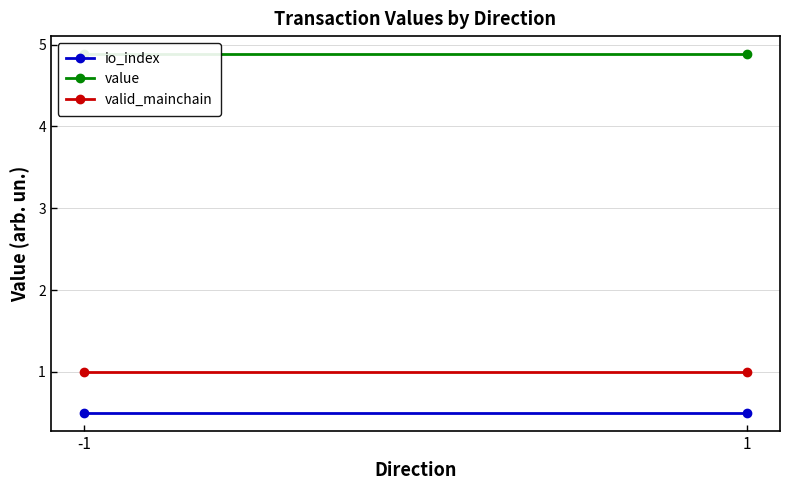

The value of io_index at -1 is 0.5. True or false?

True